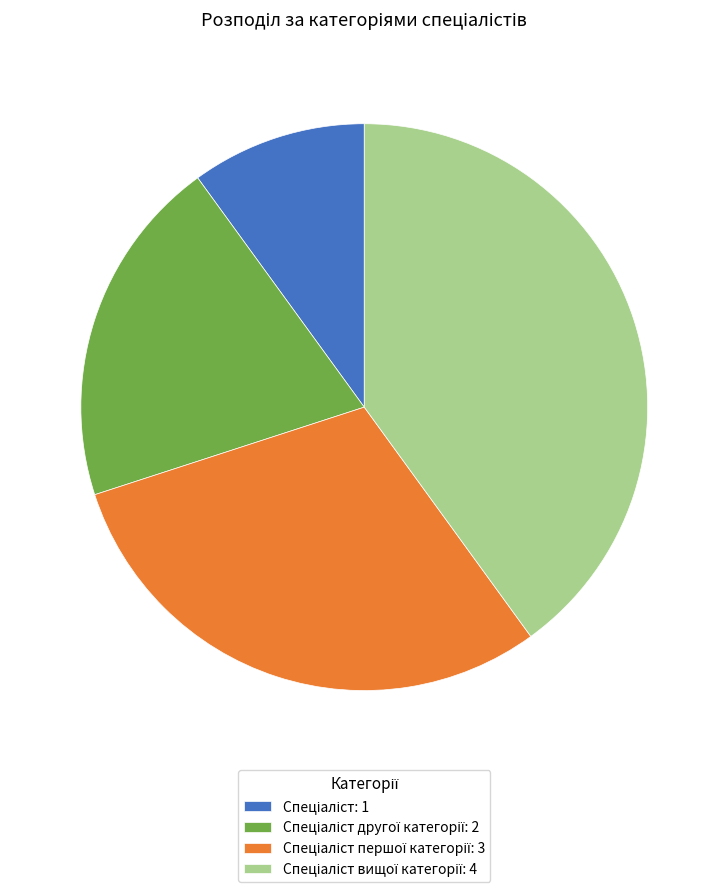

How many segments does this pie chart have?

4